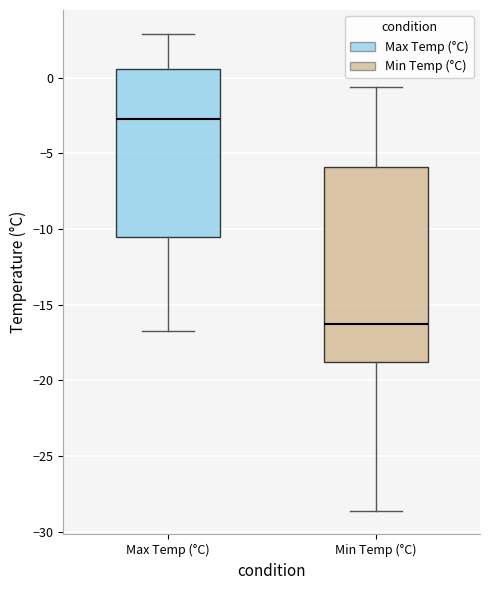

Reading left to right, read every box against the y-axis: the position of its median line, the range the box covers, and the ends of its whiskers. The values are not printed on the chart, so give them approximately, as read against the axis.

Max Temp (°C): median -2.5, box -10.5 to 0.5, whiskers -16.5 to 3.0
Min Temp (°C): median -16.5, box -18.5 to -6.0, whiskers -28.5 to -0.5